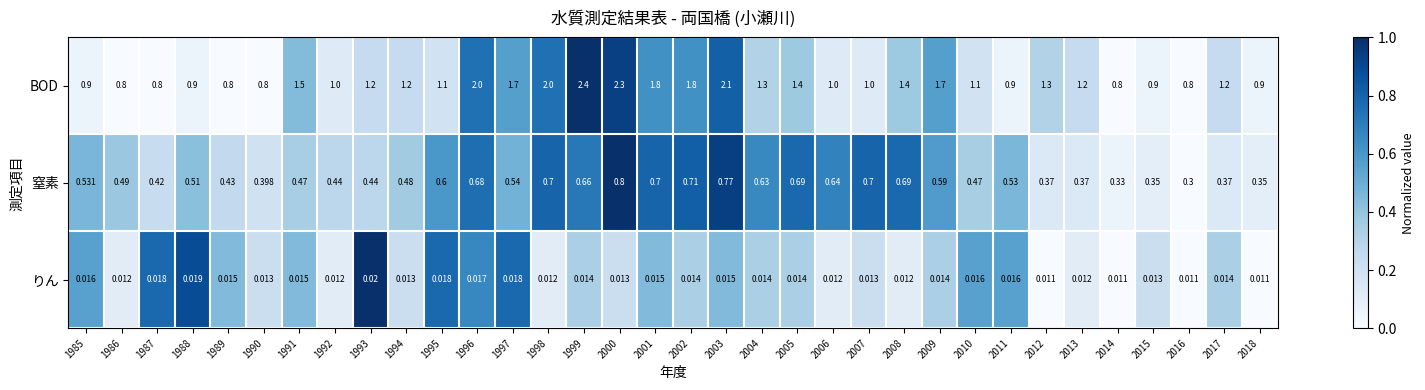

How many series are shown in this chart?

3